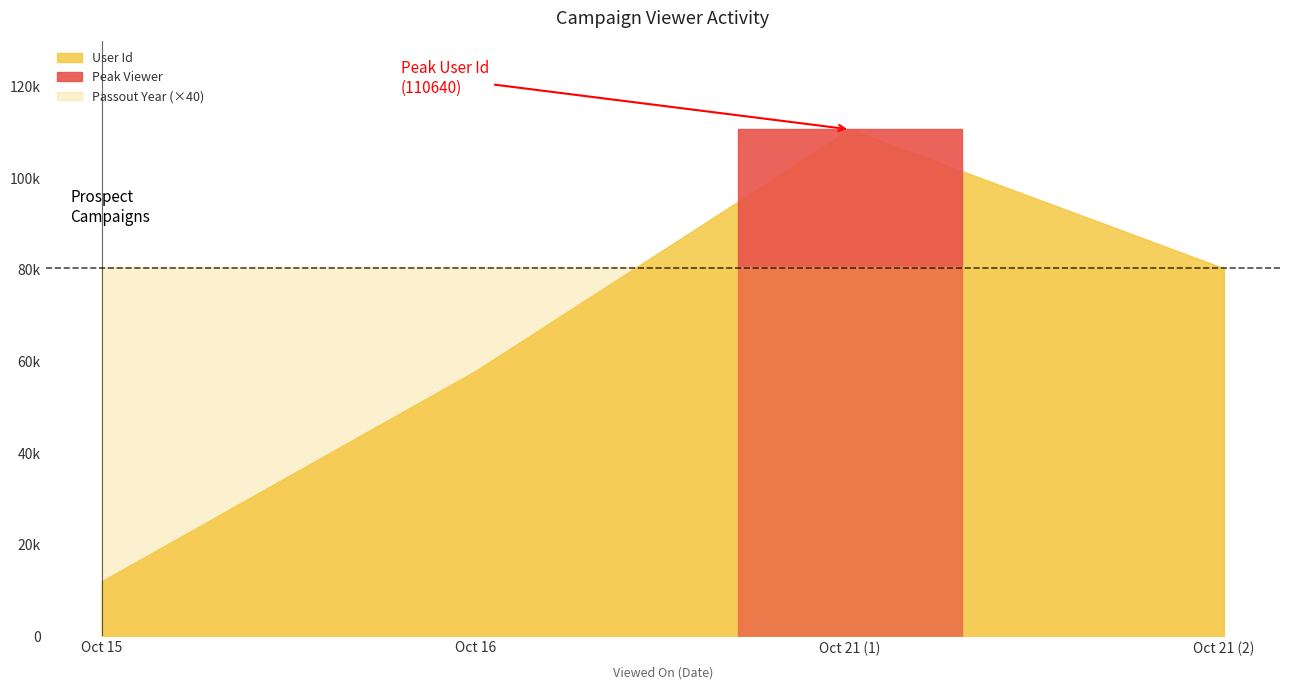

Reading left to right, what are all the values shown in this chart?

User Id: 12080	58002	110640	80339
Passout Year: 2015	2016	2016	2017